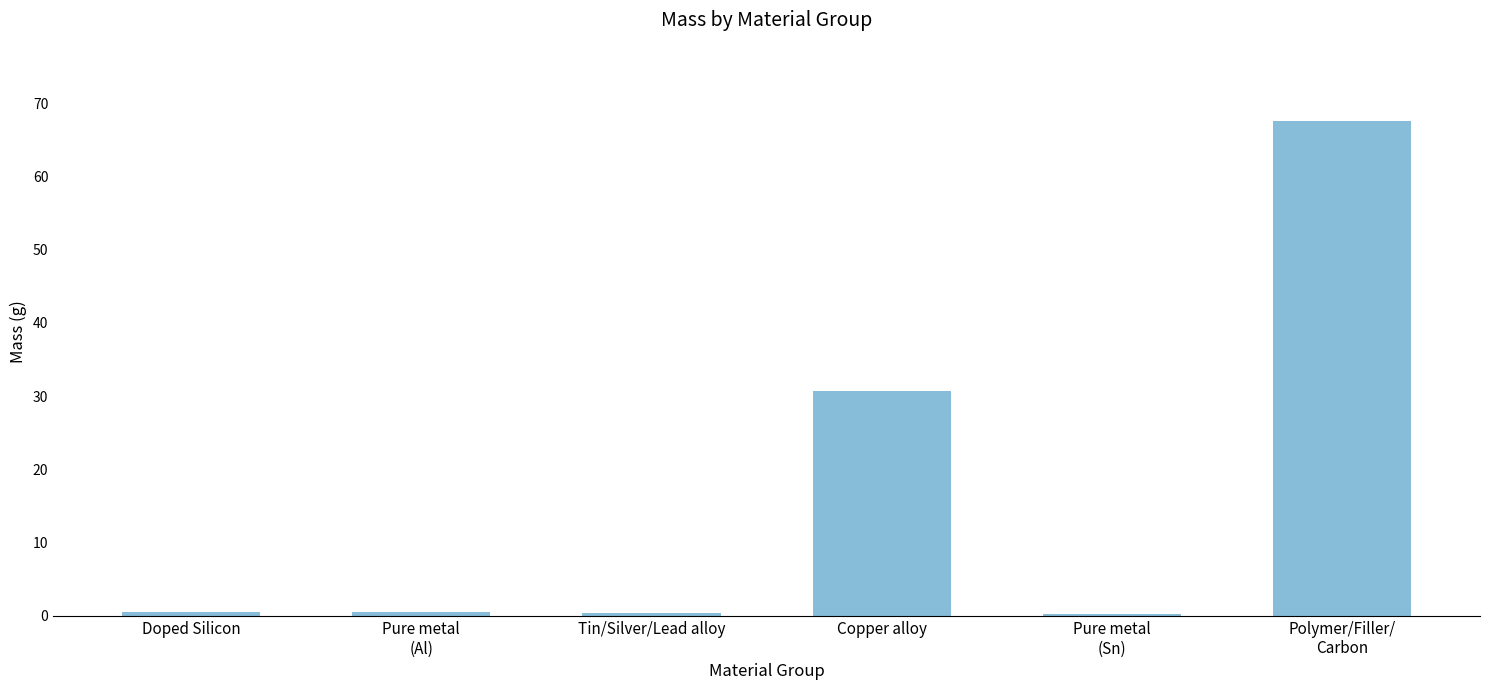

What is the value of the 2nd bar from the left?

0.5